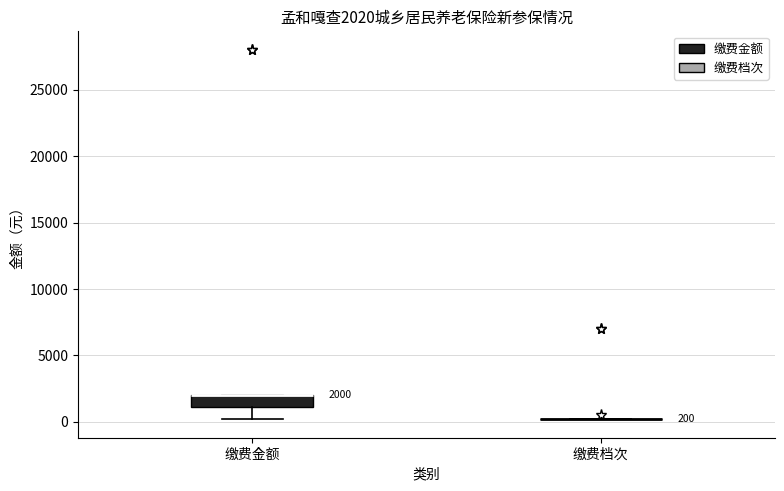

Which box is the tallest, from its lower edge to its upper edge?

缴费金额